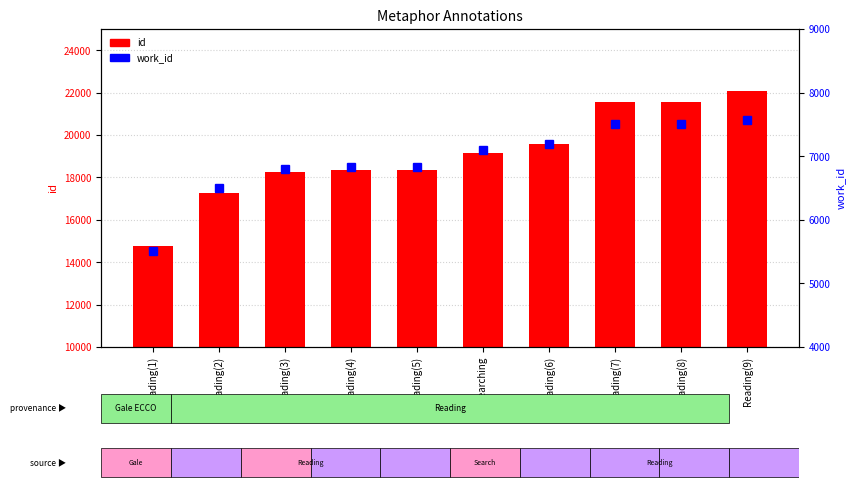

Which series has the widest spread of values?

id